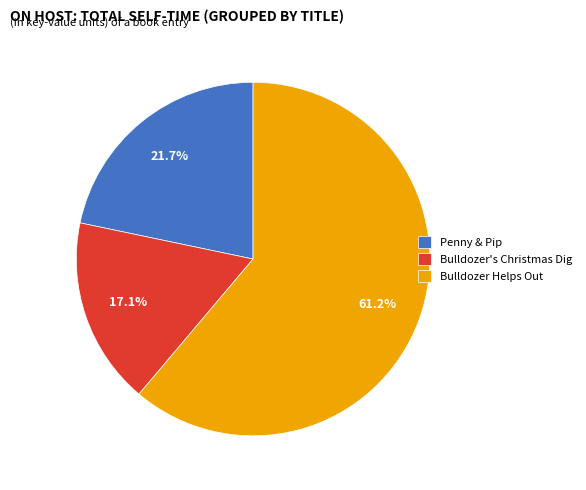

How many segments does this pie chart have?

3